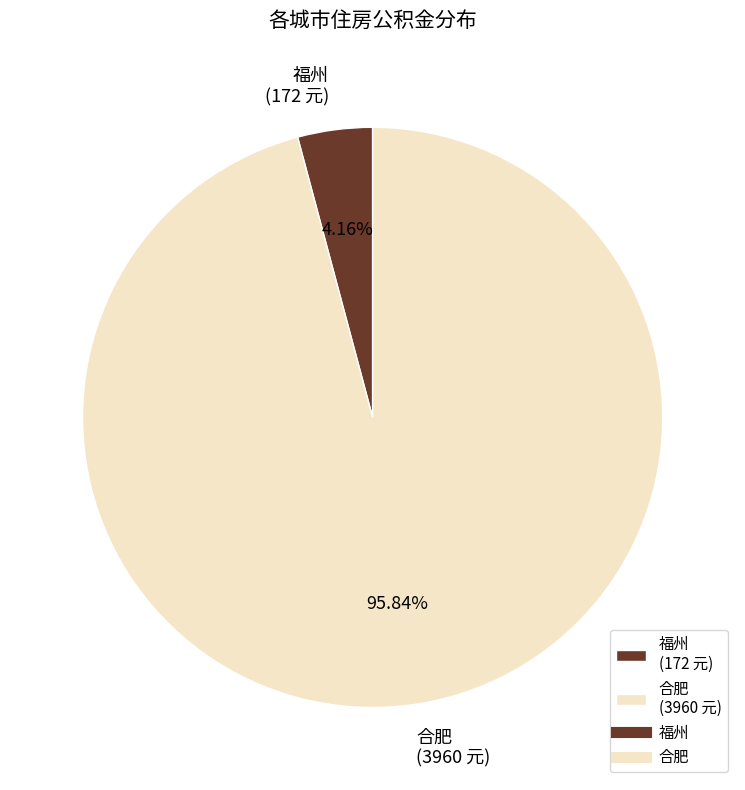

What is the smallest slice in the pie chart?

福州 (172 元)